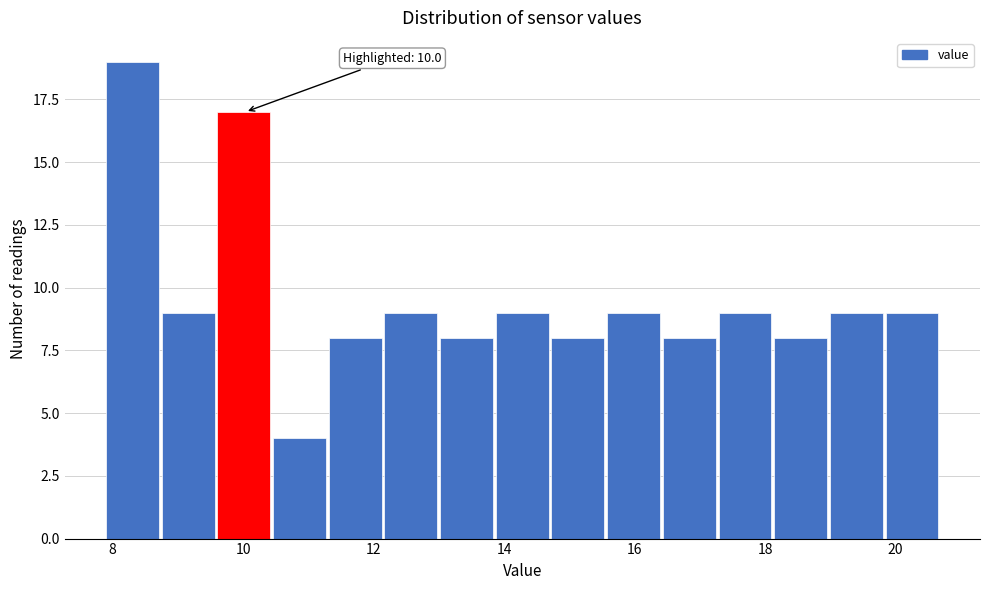

Which range on the x-axis has the tallest bar?

8.0 to 8.8